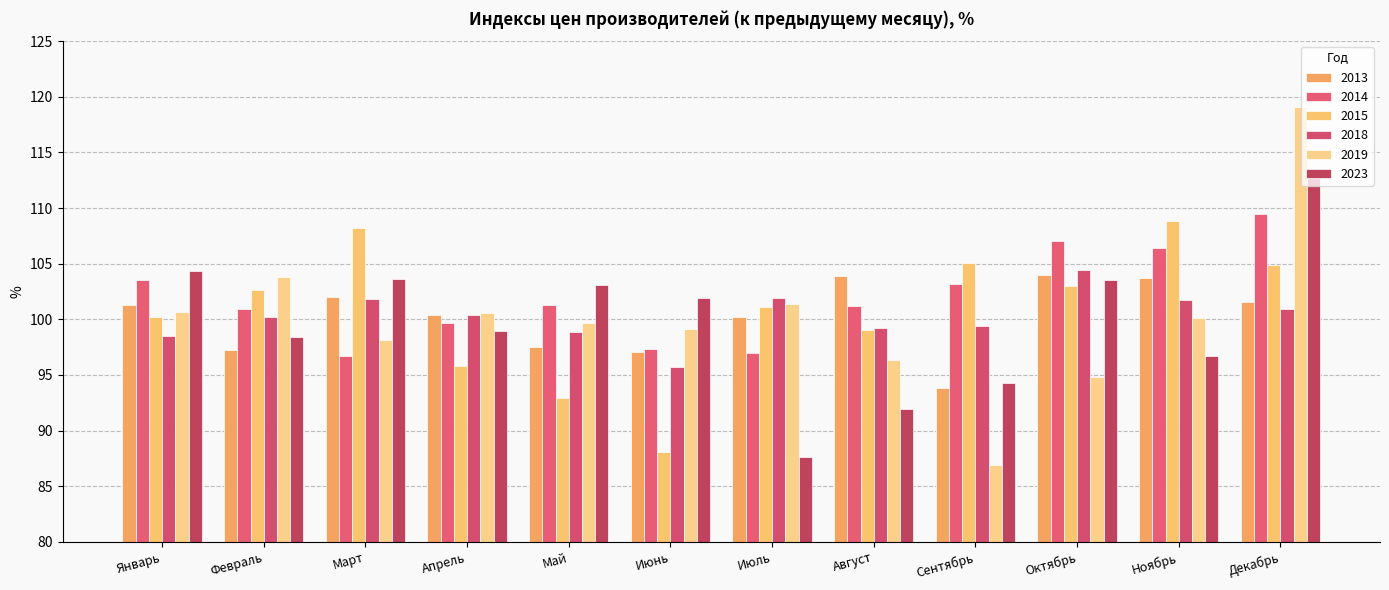

How many data points does each series have?

12